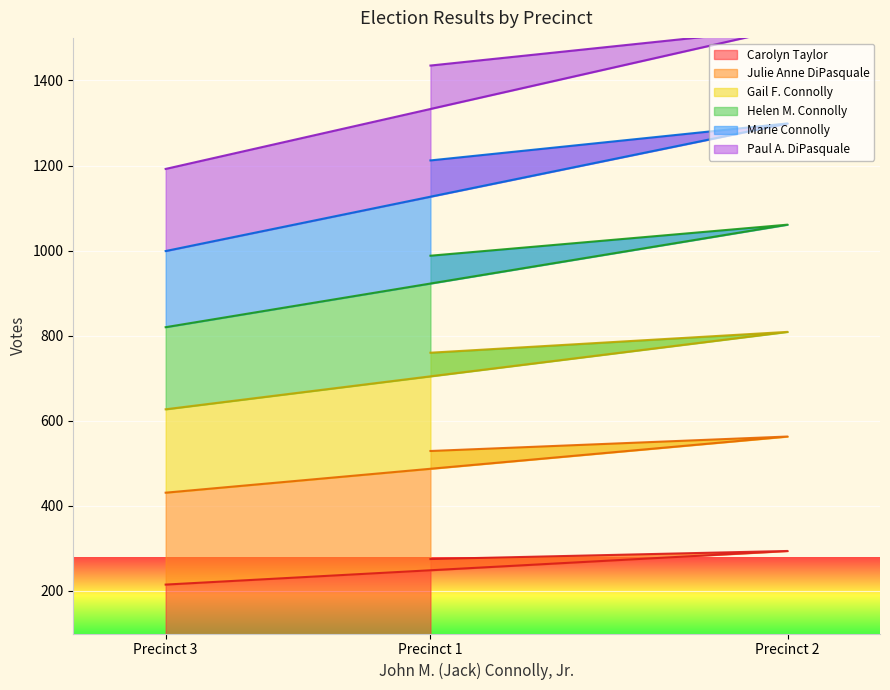

At which label is Carolyn Taylor closest to 254?

Precinct 1